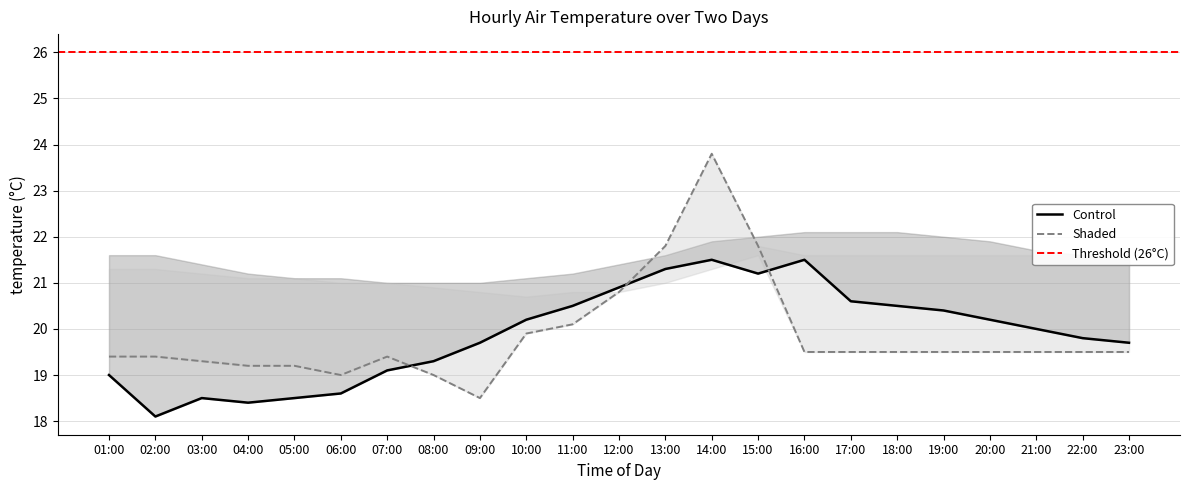

How many lines are shown in the chart?

2